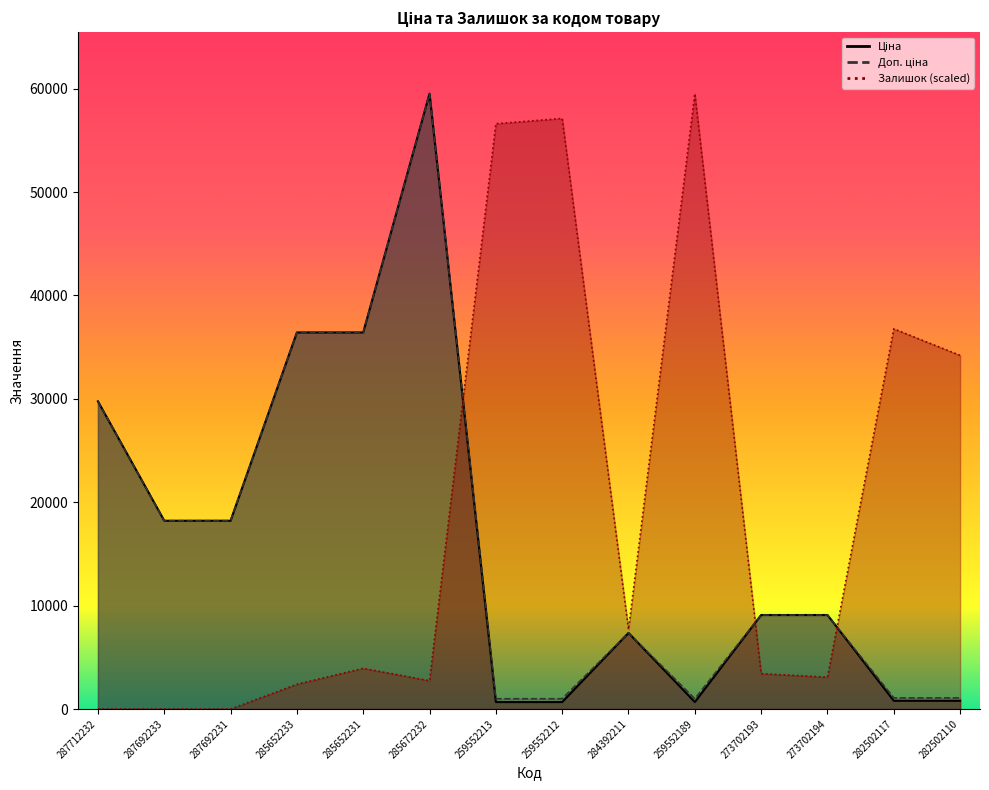

Which category has the highest value across all series?

285672232